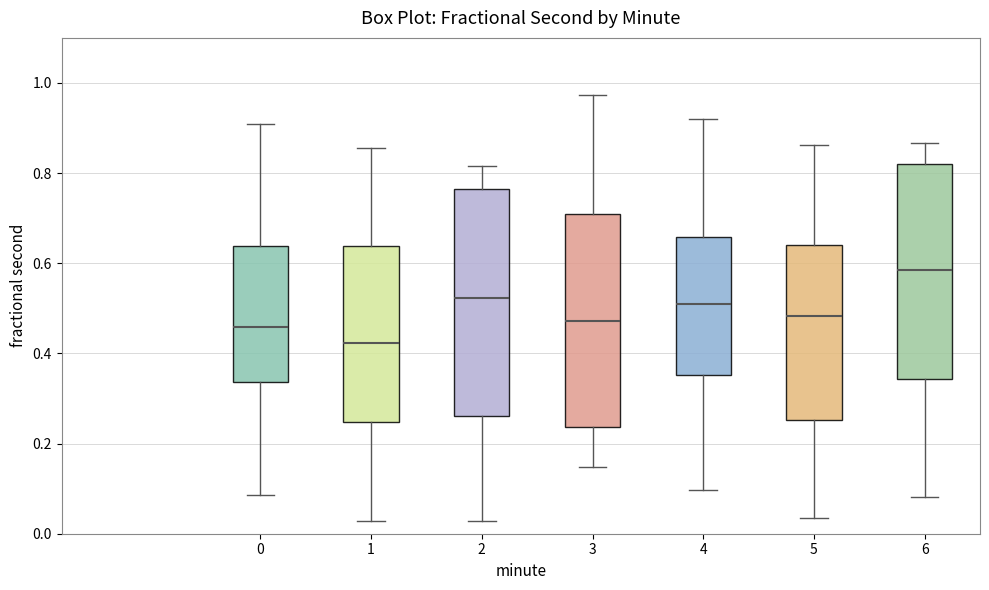

Where does the upper whisker of the box at x = 3 end on the y-axis? The values are not printed on the chart, so give them approximately, as read against the axis.

0.98